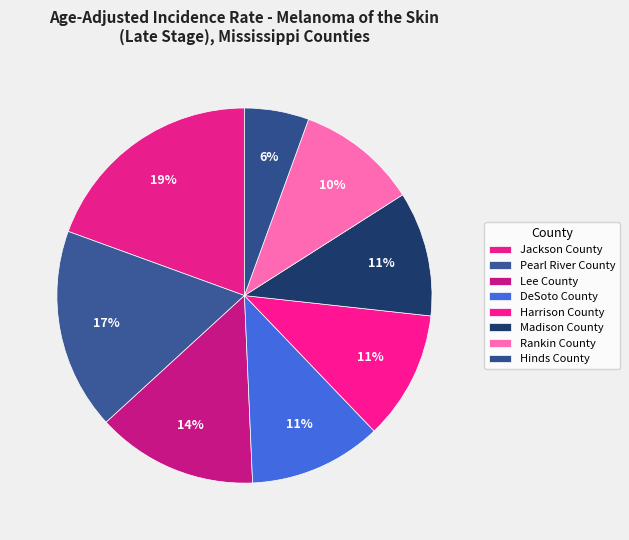

How many slices are in this pie chart?

8